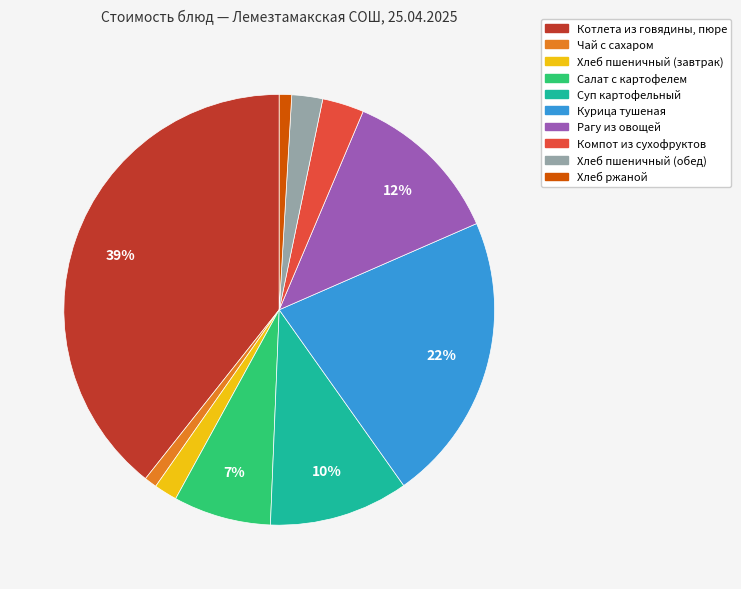

Which has a higher value, Хлеб пшеничный (завтрак) or Курица тушеная?

Курица тушеная